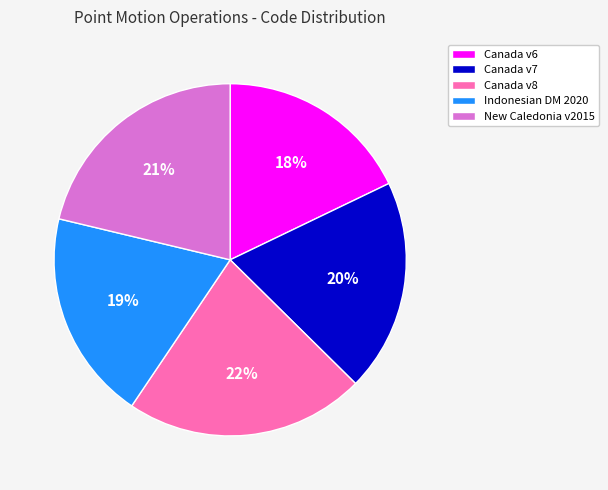

To the nearest percent, what is the difference between the largest and smallest slice percentages?

4%